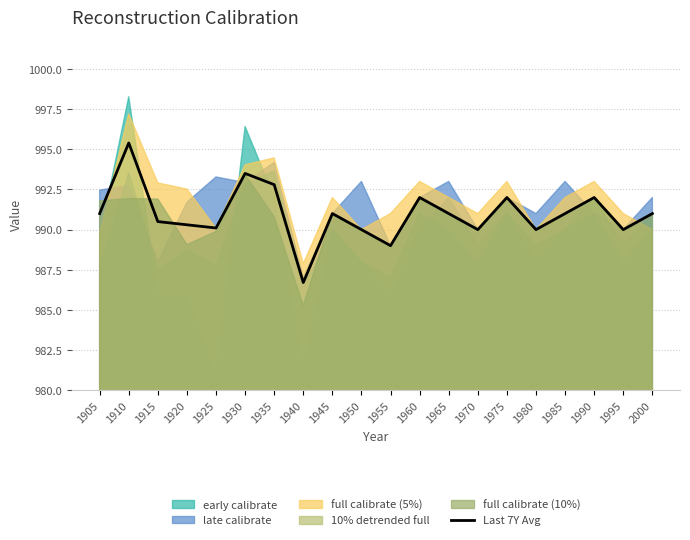

What is the change in value from 1930 to 1975?

-1.5